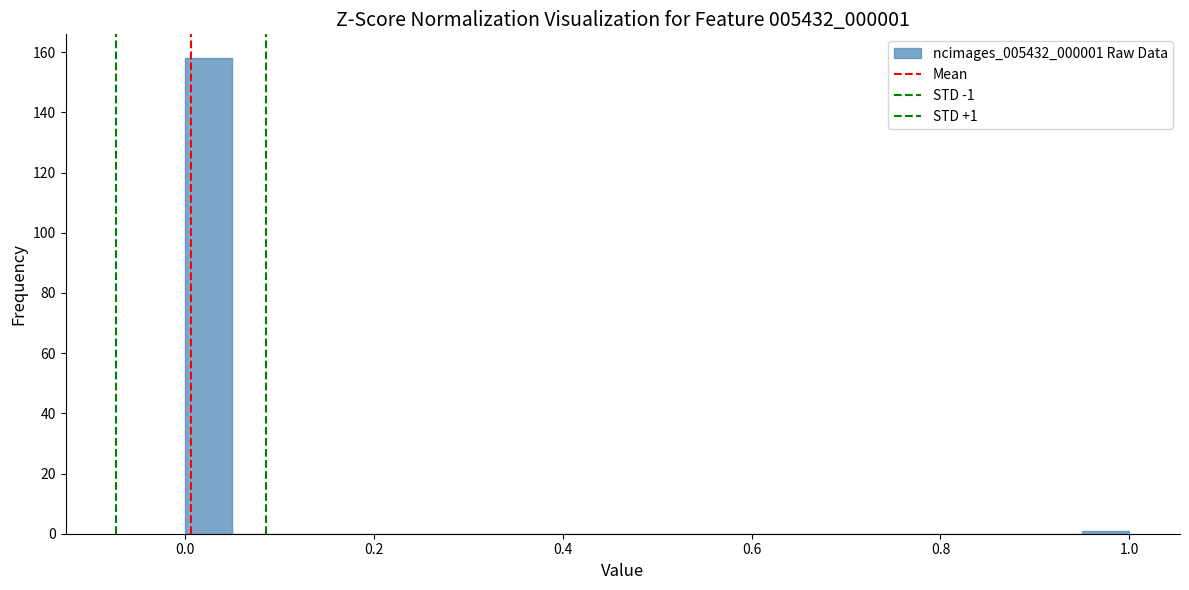

Around what value on the x-axis is the tallest bar? Give the approximate position of its centre, as read against the axis.

0.02